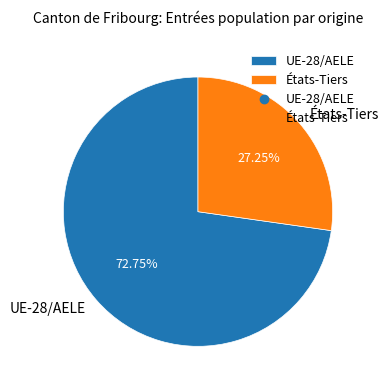

To the nearest percent, what is the combined percentage of UE-28/AELE and États-Tiers?

100%